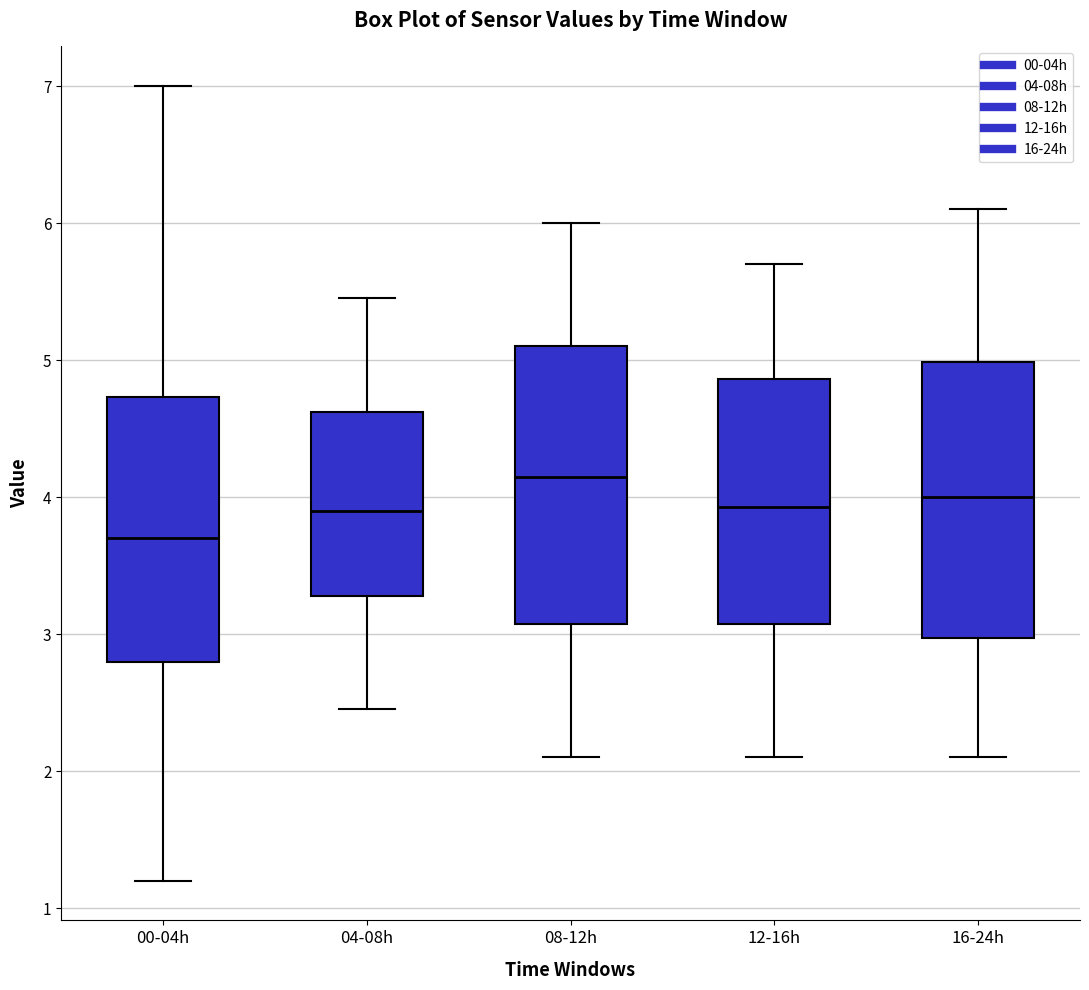

Reading left to right, read every box against the y-axis: the position of its median line, the range the box covers, and the ends of its whiskers. The values are not printed on the chart, so give them approximately, as read against the axis.

00-04h: median 3.7, box 2.8 to 4.7, whiskers 1.2 to 7.0
04-08h: median 3.9, box 3.3 to 4.6, whiskers 2.5 to 5.5
08-12h: median 4.2, box 3.1 to 5.1, whiskers 2.1 to 6.0
12-16h: median 3.9, box 3.1 to 4.9, whiskers 2.1 to 5.7
16-24h: median 4.0, box 3.0 to 5.0, whiskers 2.1 to 6.1